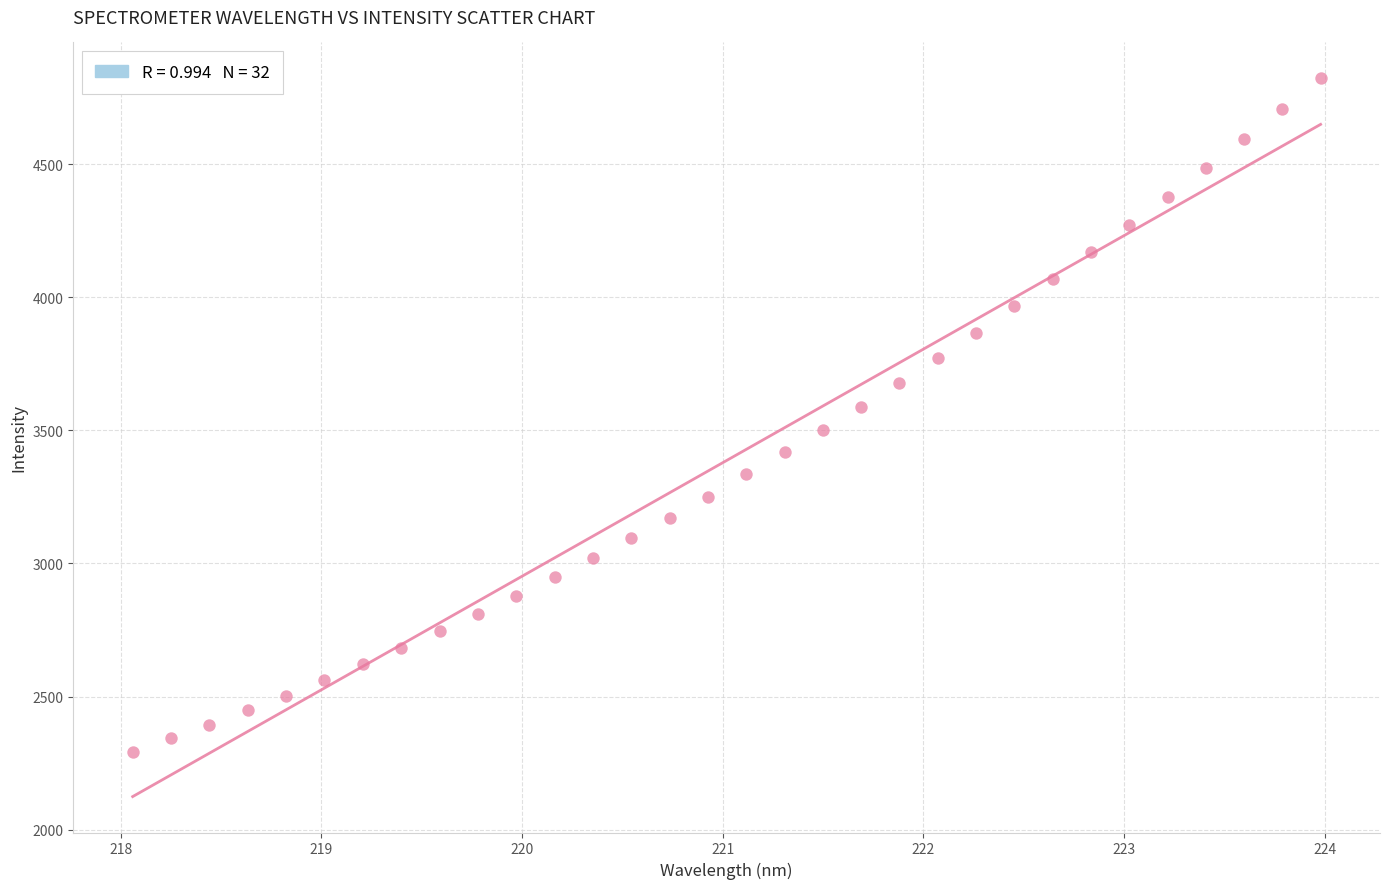

What is the range of Y values (max minus min)?

2530.2